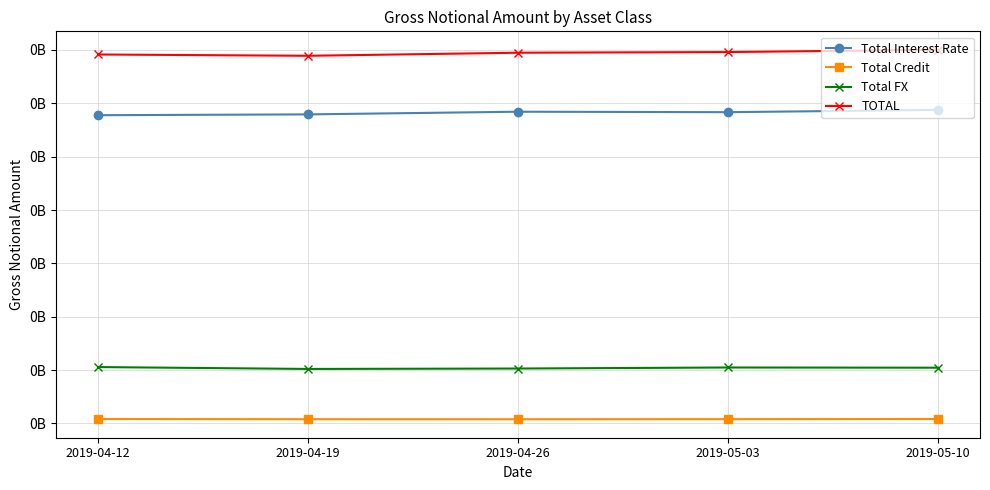

List the series in order of their peak value, highest first.

TOTAL, Total Interest Rate, Total FX, Total Credit